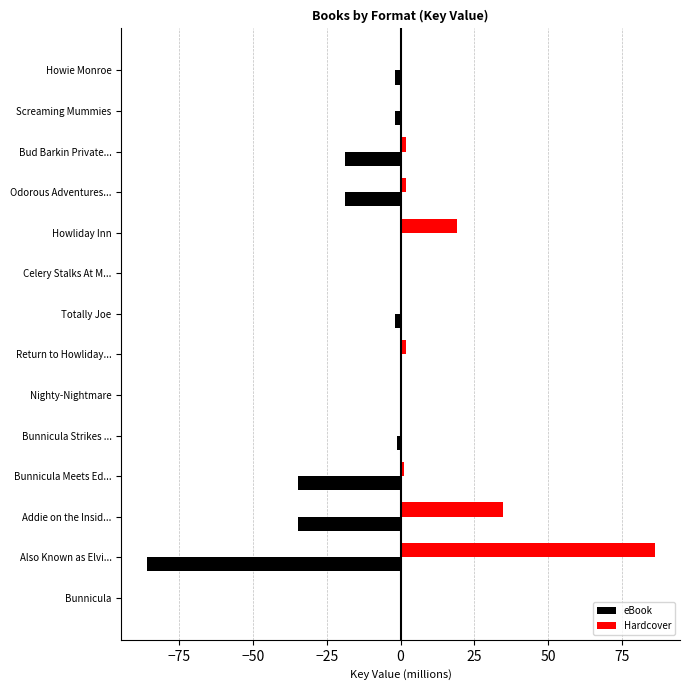

The value of Hardcover at Howliday Inn is 7.1. True or false?

False